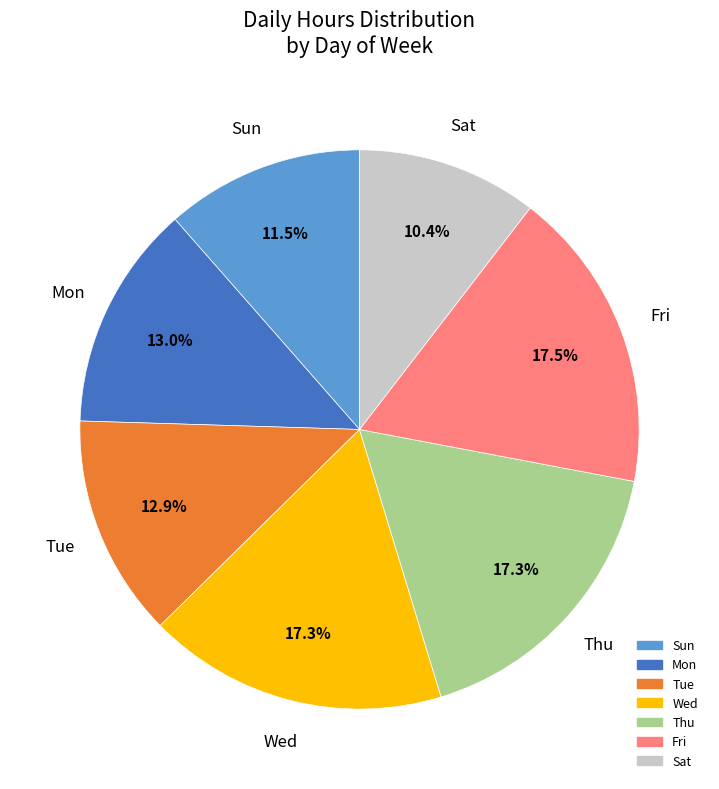

What is the ratio of the value at Thu to the value at Sun?

1.5